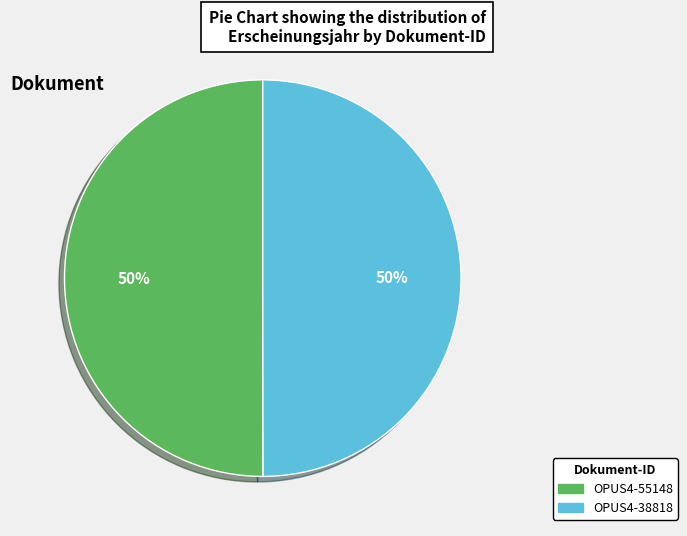

How many slices are in this pie chart?

2